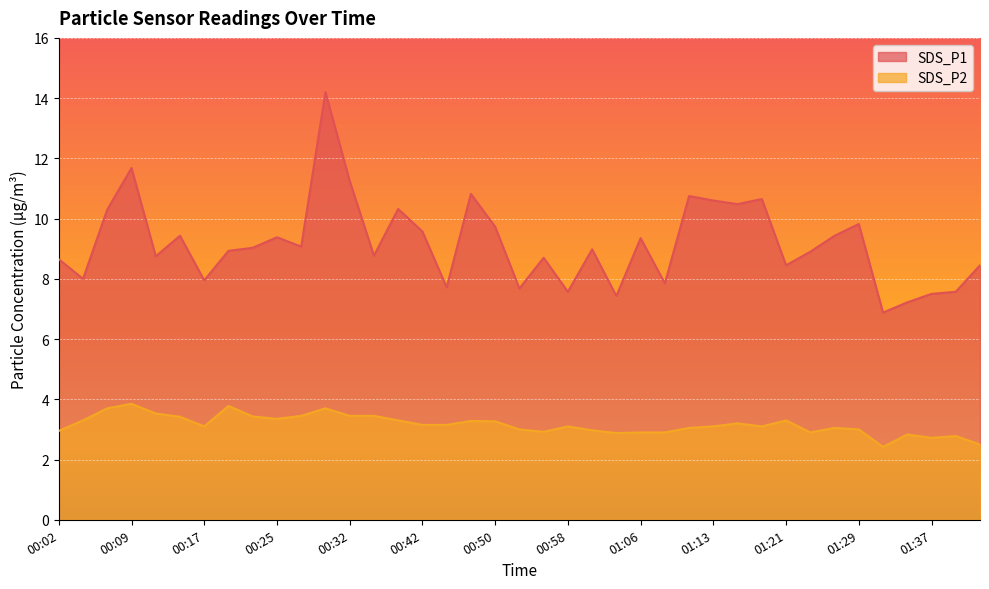

What is the total value across all series at 00:09?

15.5